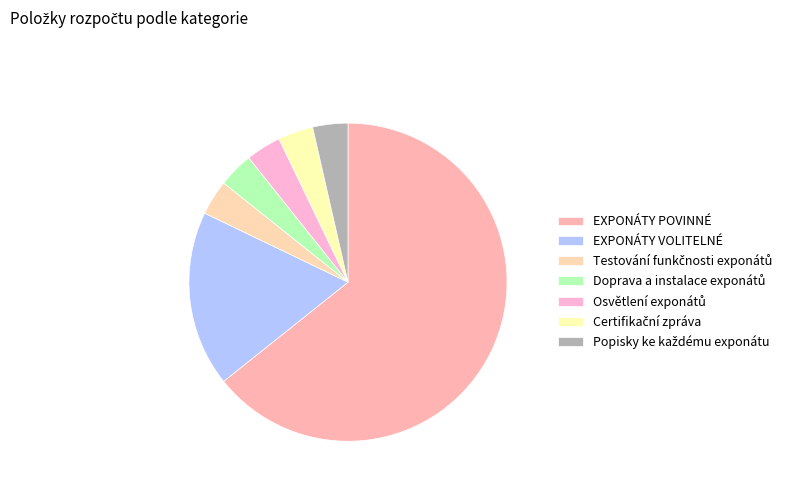

Count the number of slices in the pie.

7